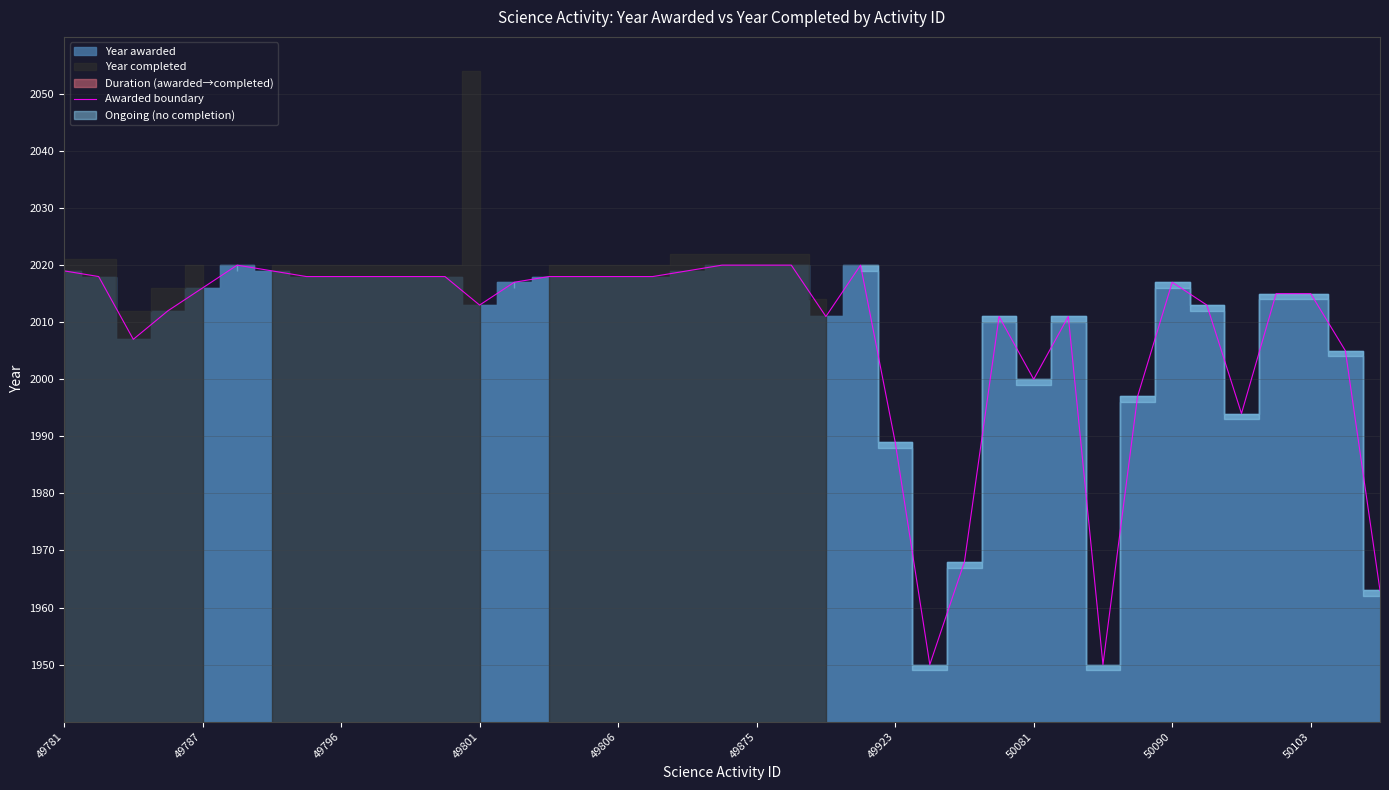

At which label is Awarded boundary closest to 1985?

49923